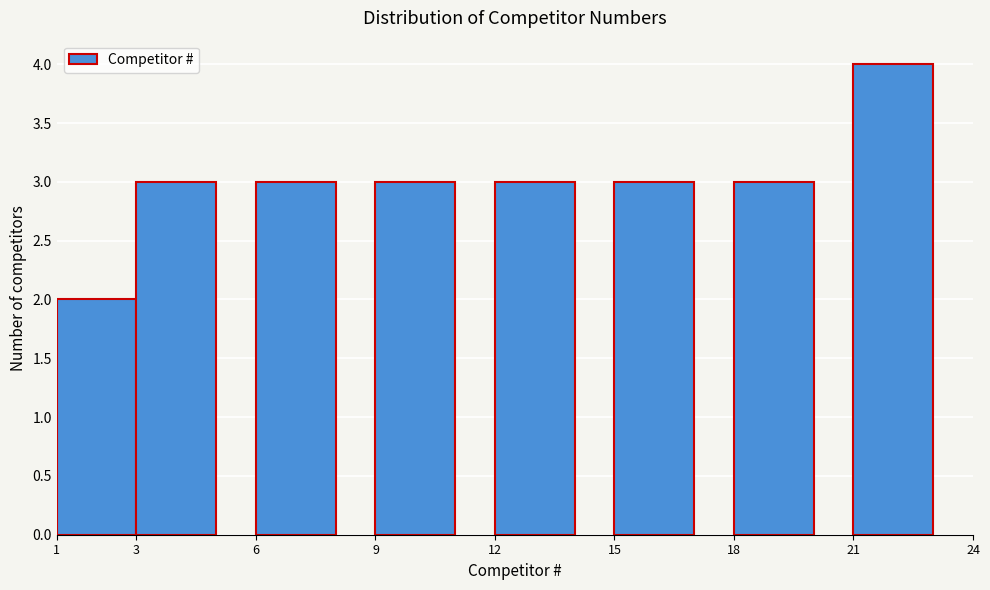

Reading left to right, list every bar in this chart as the range it spans on the x-axis followed by its height. The values are not printed on the chart, so give them approximately, as read against the axis.

1 to 3: 2
3 to 6: 3
6 to 9: 3
9 to 12: 3
12 to 15: 3
15 to 18: 3
18 to 21: 3
21 to 24: 4